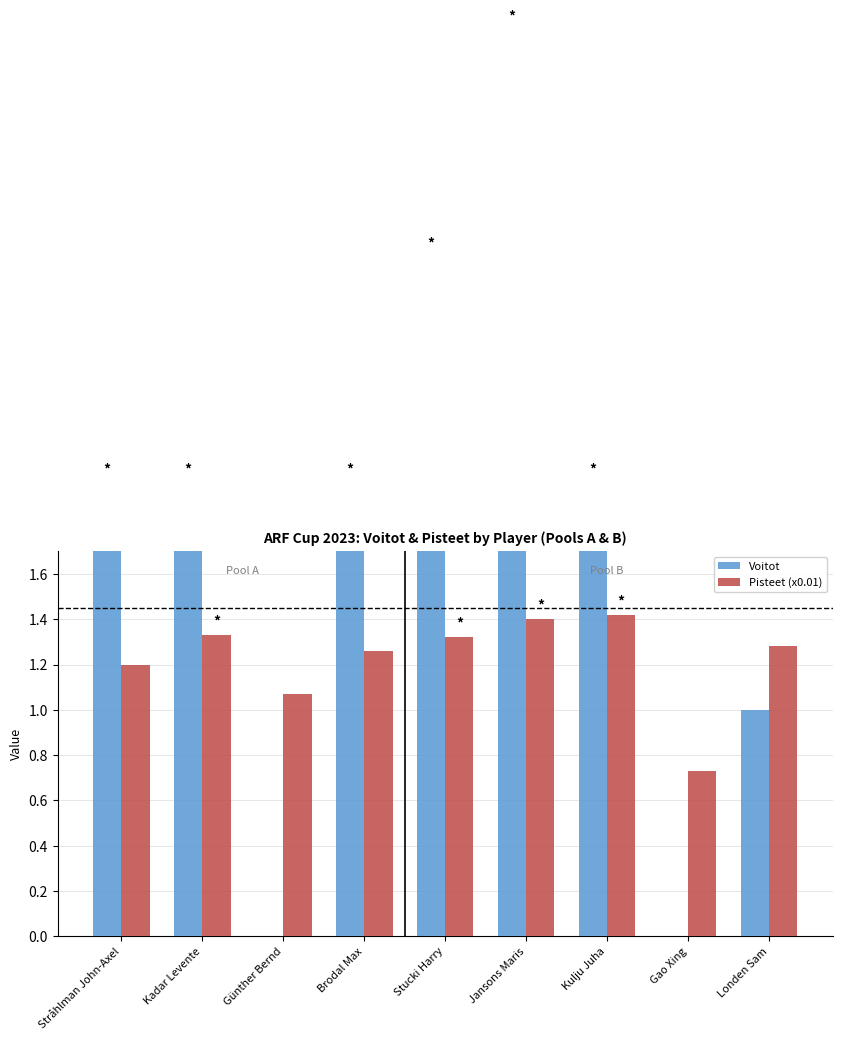

The Voitot series shows 0.0 at Günther Bernd. True or false?

True